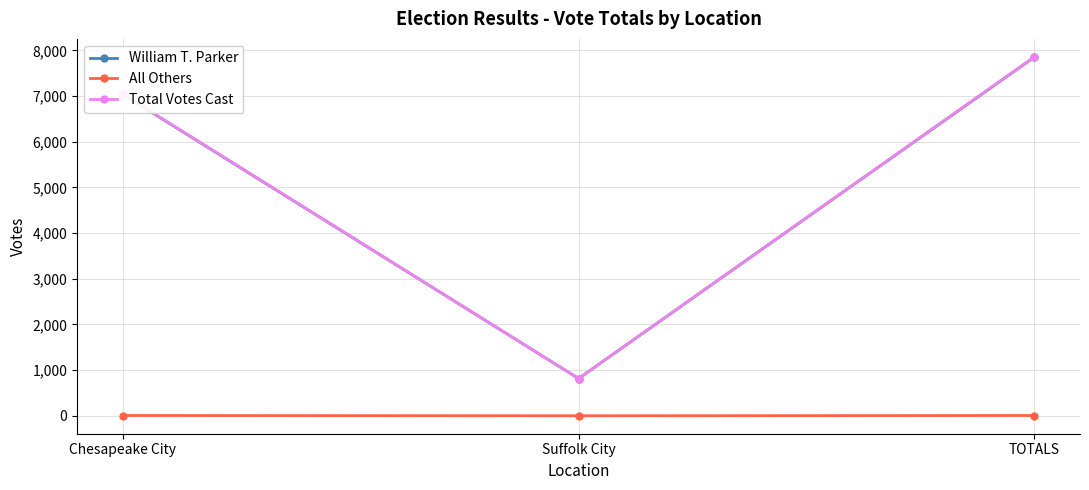

What is the label of the 2nd point from the right?

Suffolk City